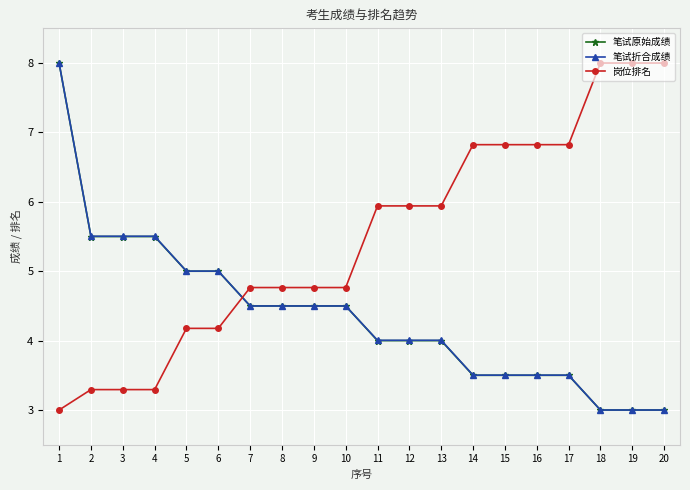

How many lines are shown in the chart?

3